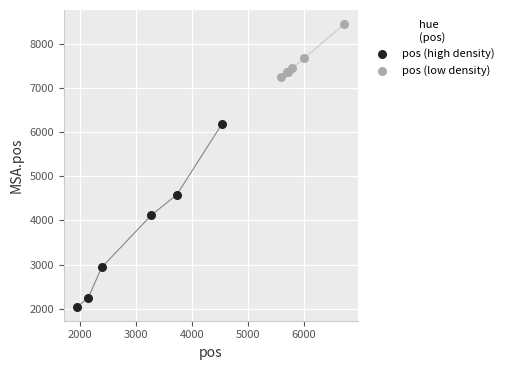

Which series contains the highest Y value?

pos (low density)